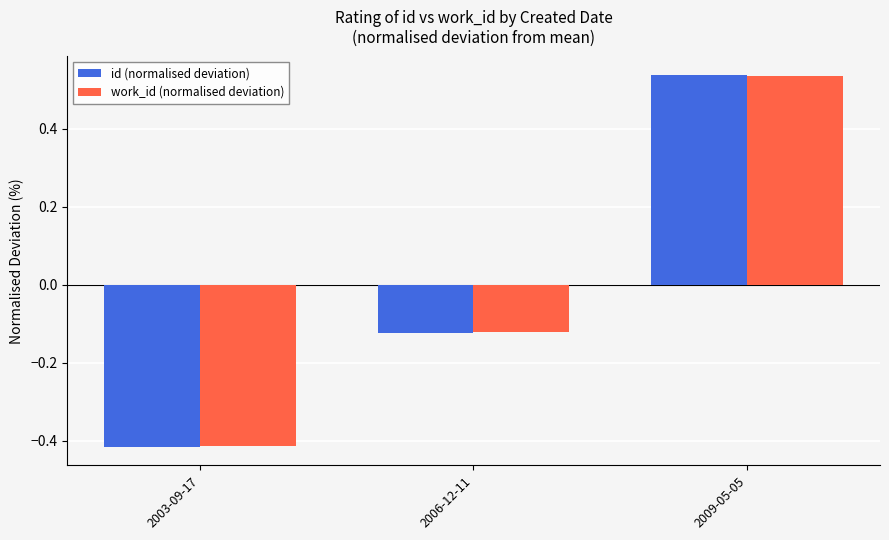

At how many categories does at least one series exceed 0?

1